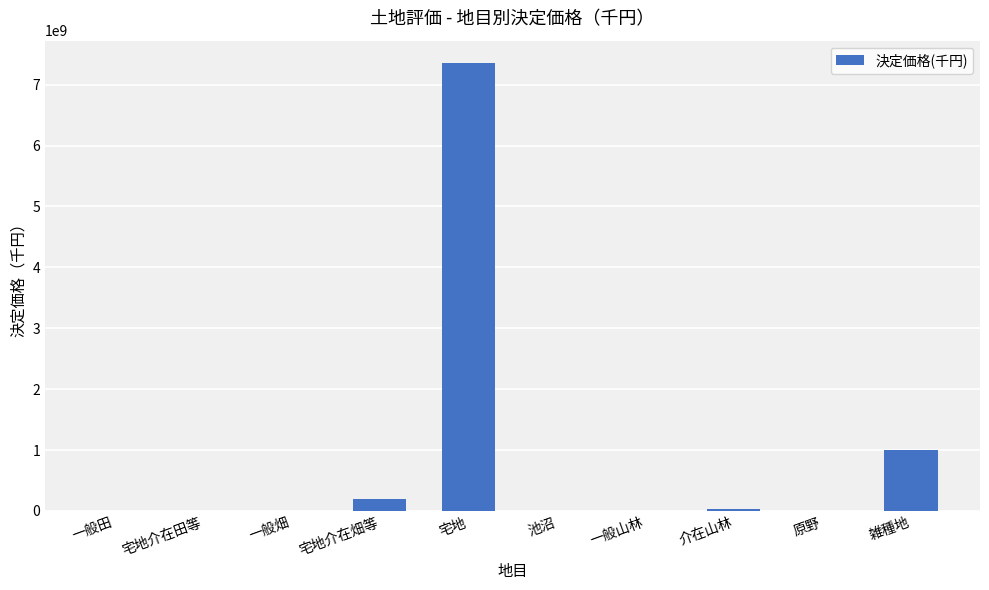

What is the ratio of the value at 一般山林 to the value at 一般田?

0.1